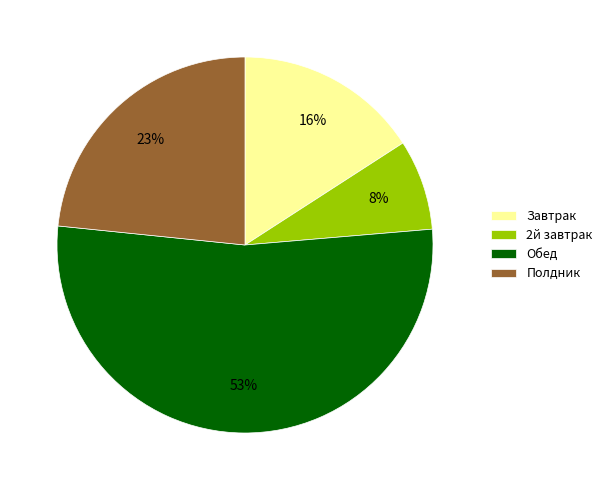

To the nearest percent, what is the average slice percentage?

25%